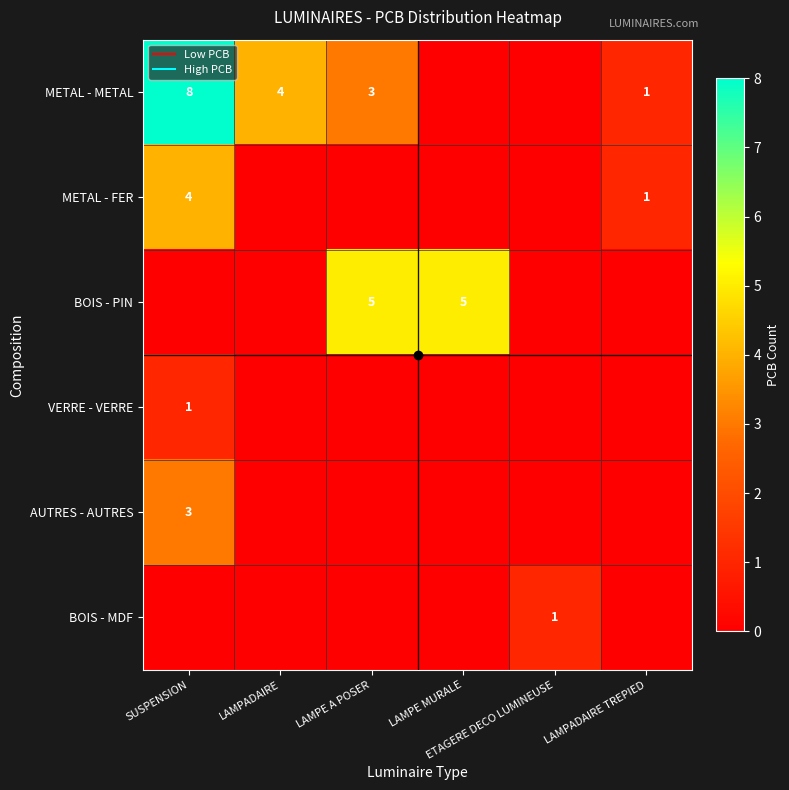

True or false: METAL - METAL has a value of 0 at ETAGERE DECO LUMINEUSE.

True